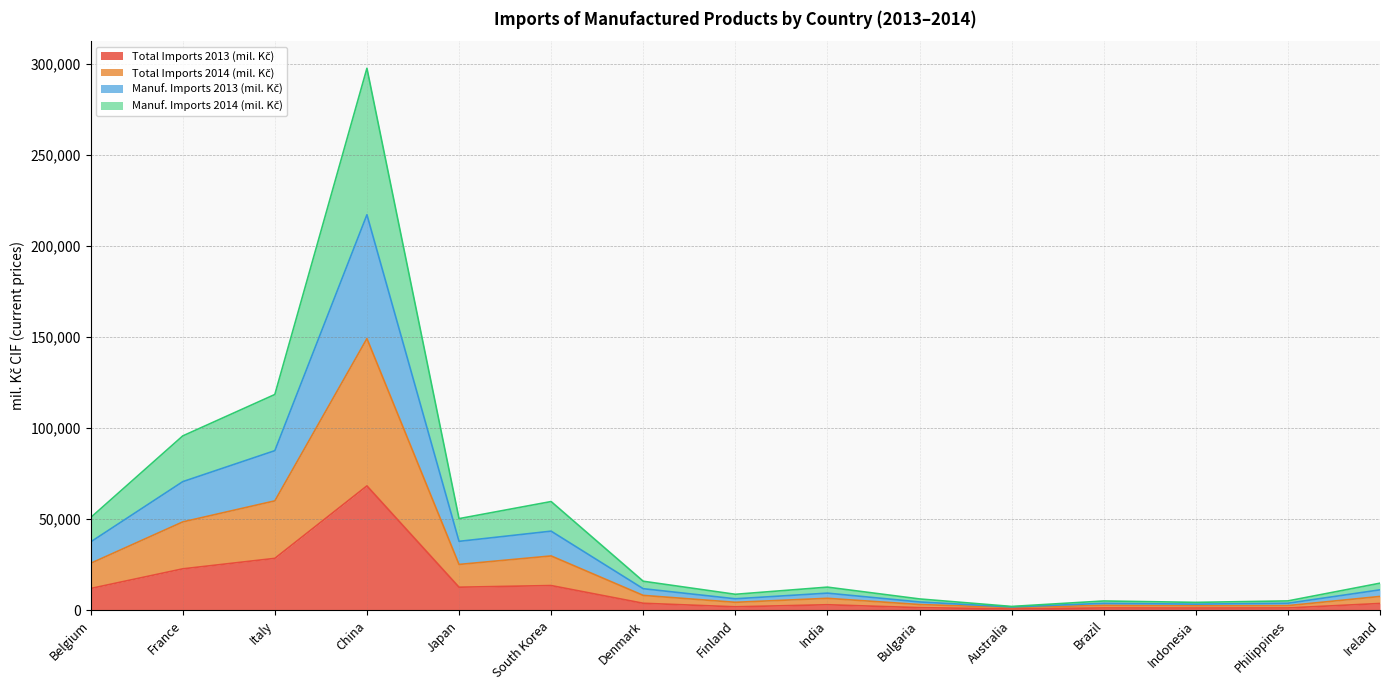

What is the sum of all Total Imports 2013 (mil. Kč) values?

176846